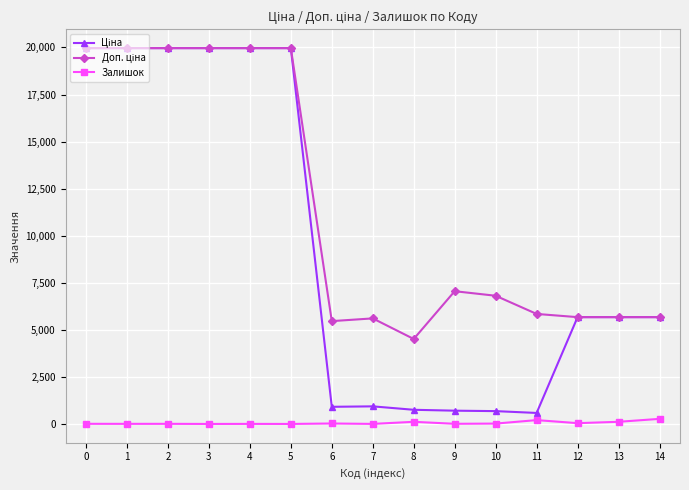

What is the maximum value shown in the chart?

19964.2